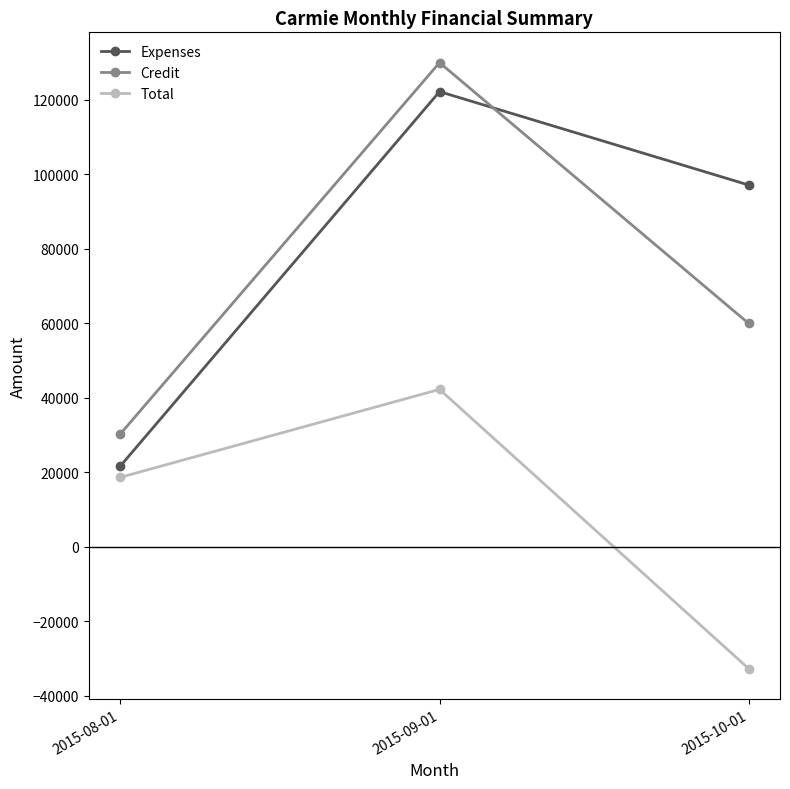

What is the difference between the maximum and minimum values in the Total series?

74936.6